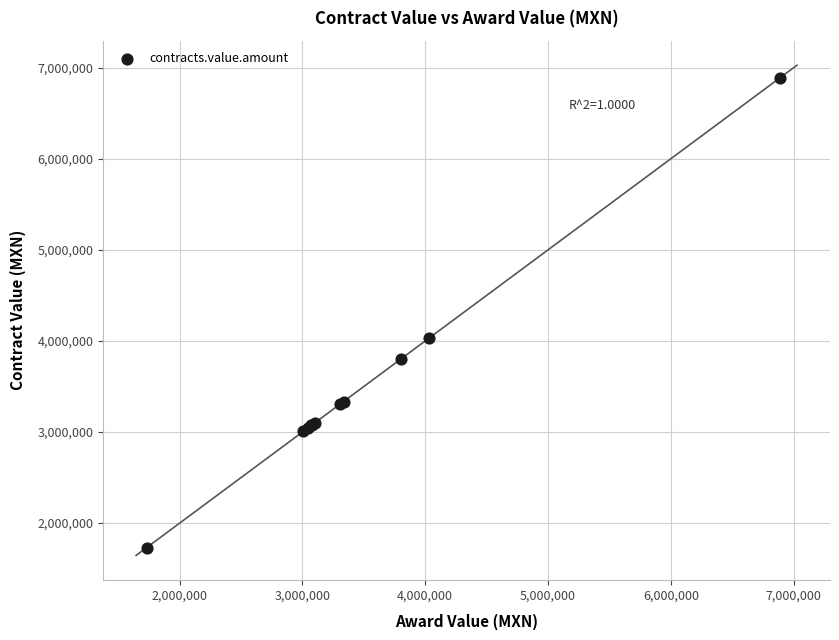

What Y value in the scatter plot is closest to 4310713?

4030798.2